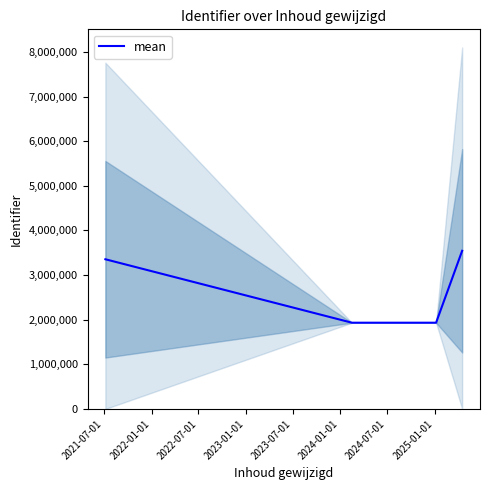

What is the average value?

2690392.1